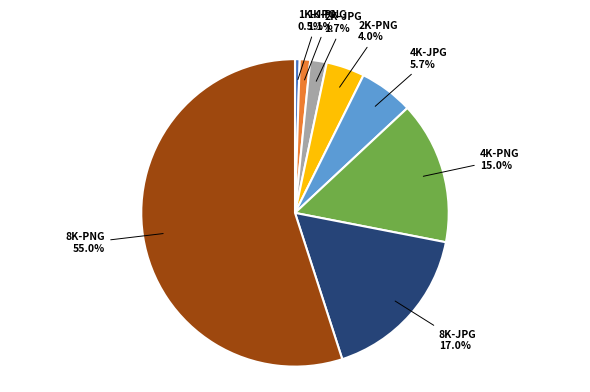

Does any single category account for the majority?

Yes